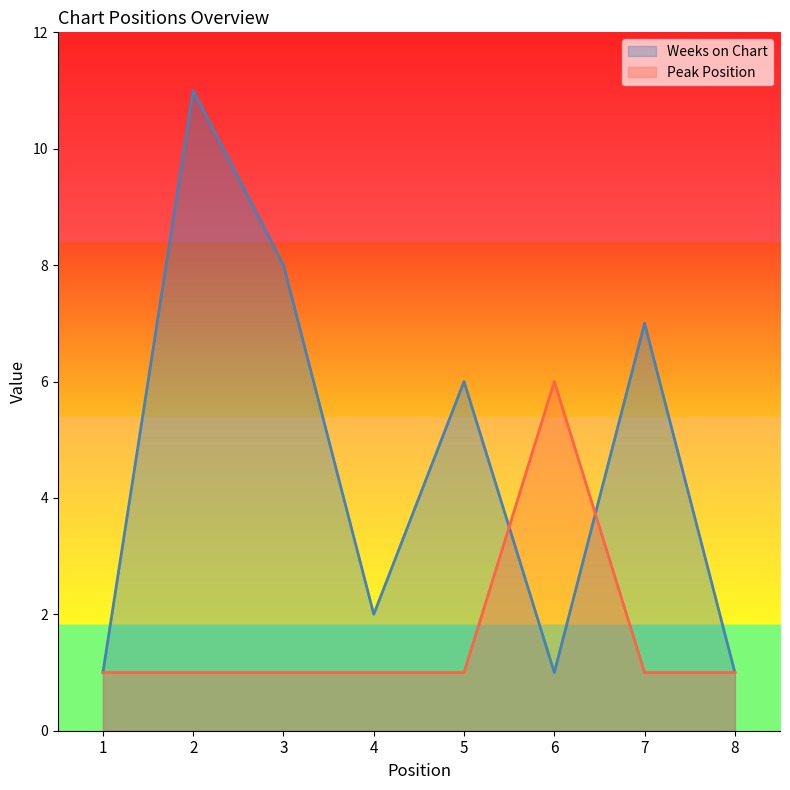

What is the difference between the highest and lowest values at 2?

10